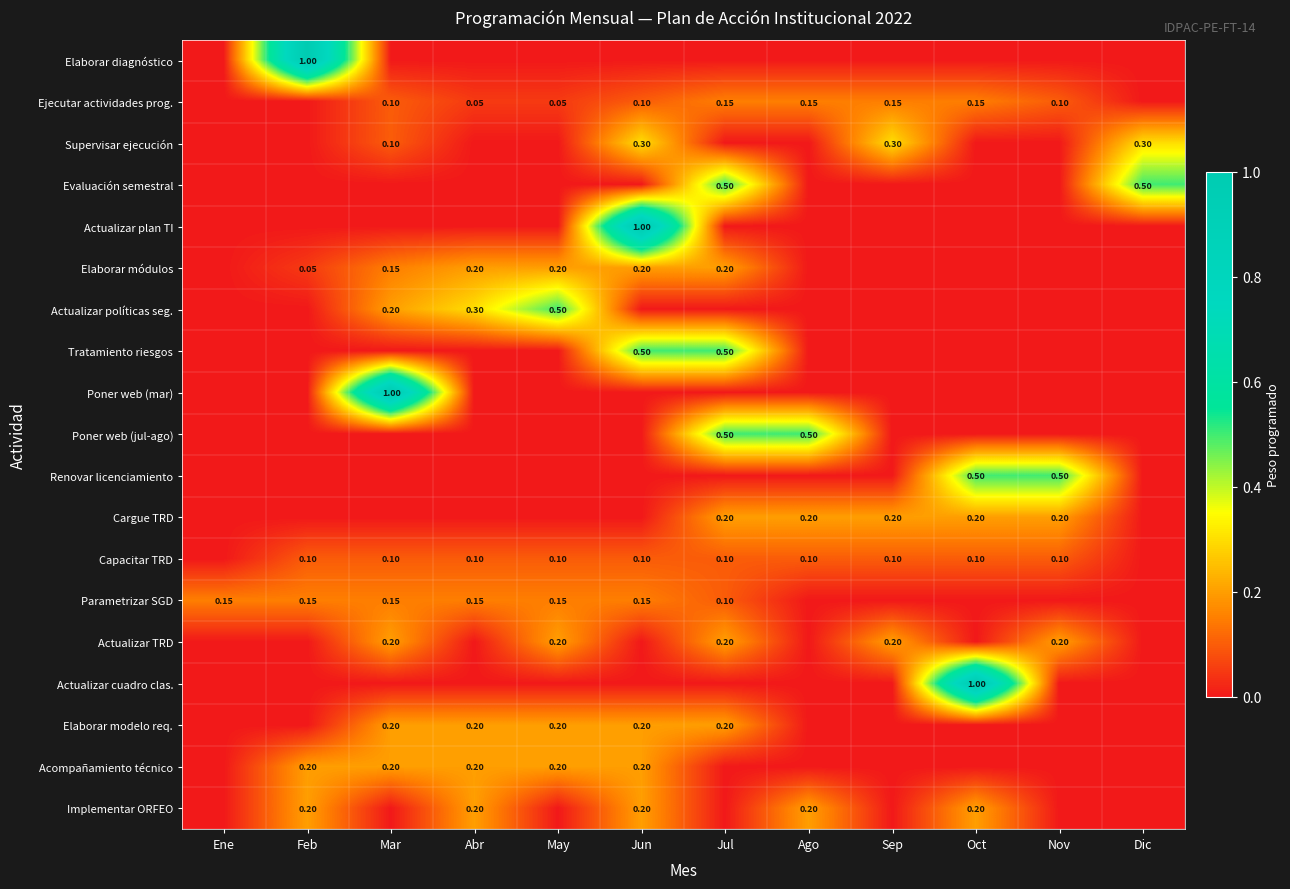

Is the value of Renovar licenciamiento at Abr greater than the value of Actualizar políticas seg. at Dic?

No